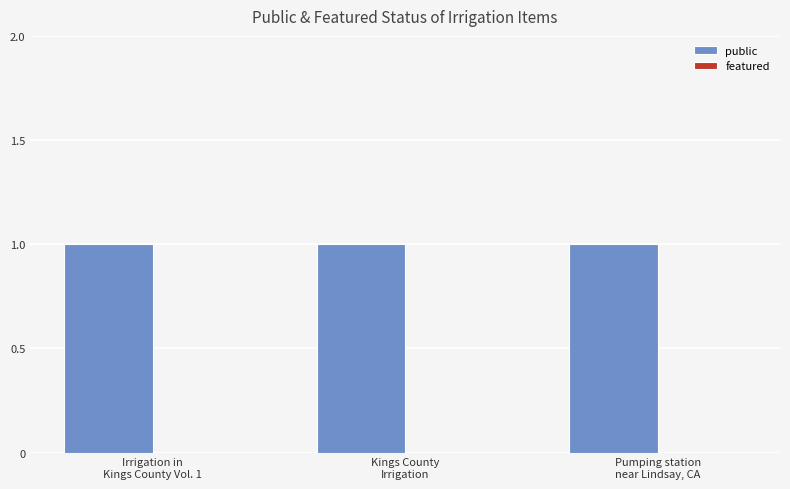

Which series changed the most between Kings County
Irrigation and Pumping station
near Lindsay, CA?

public